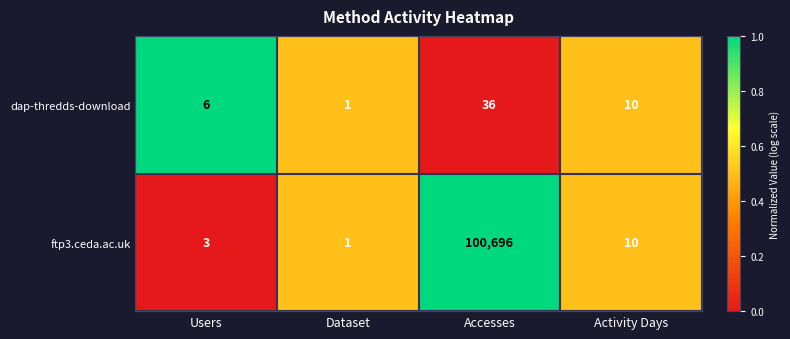

Which series has the widest spread of values?

ftp3.ceda.ac.uk